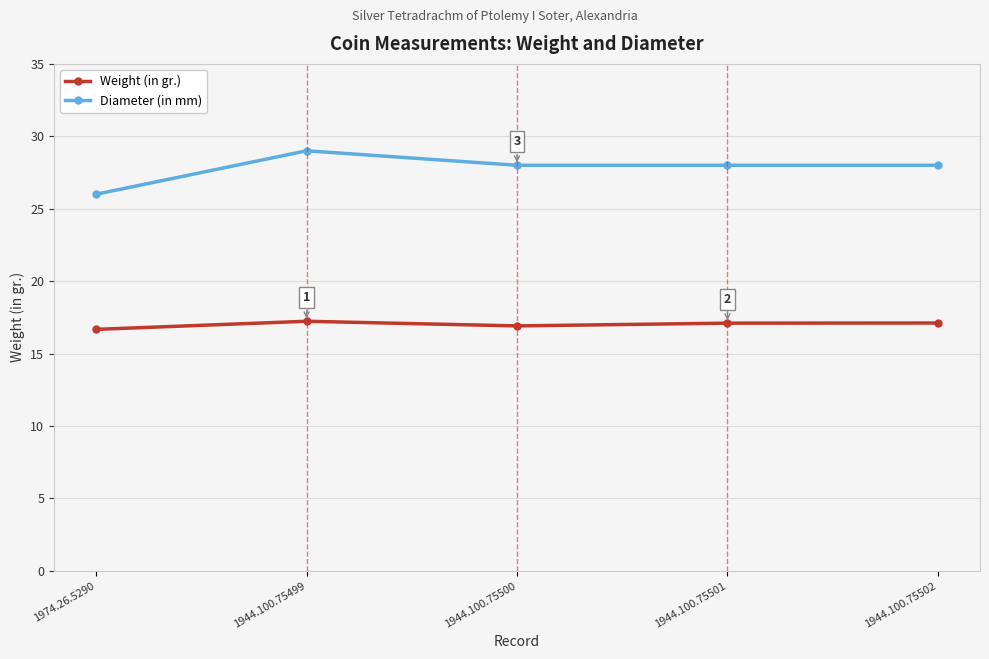

What is the smallest value displayed?

16.7